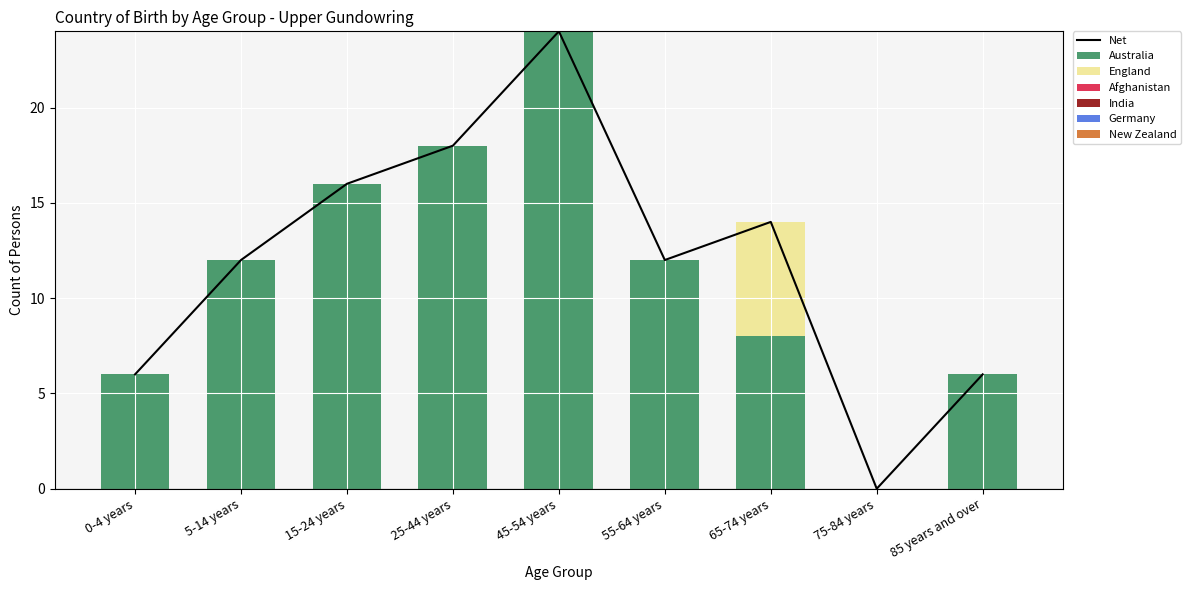

What is the label of the 8th bar from the right?

5-14 years